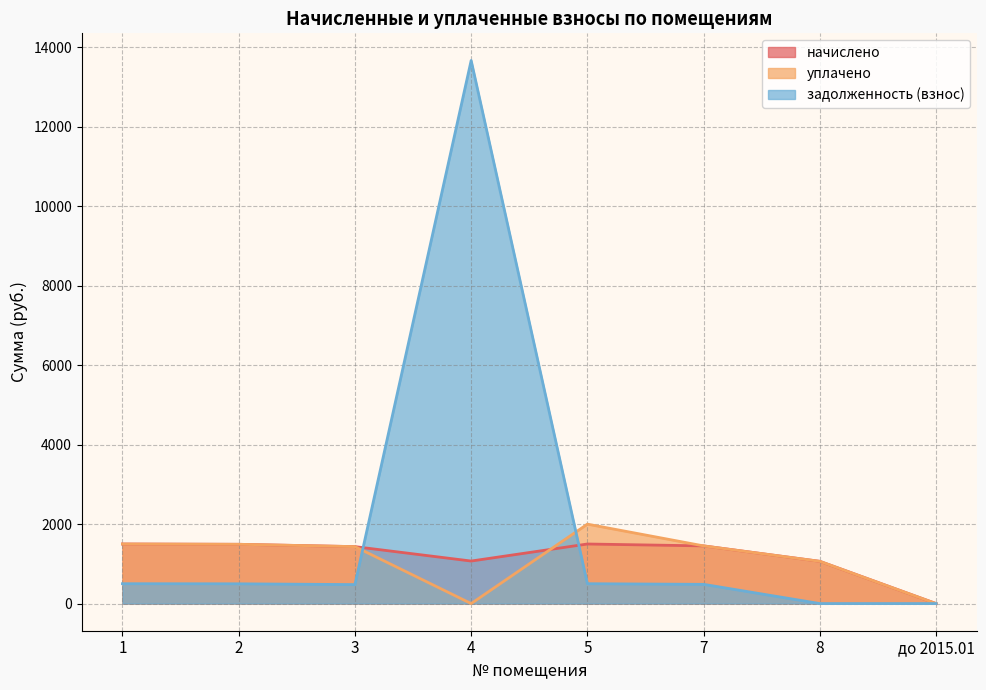

The задолженность (взнос) series shows -7998.7 at 8. True or false?

False